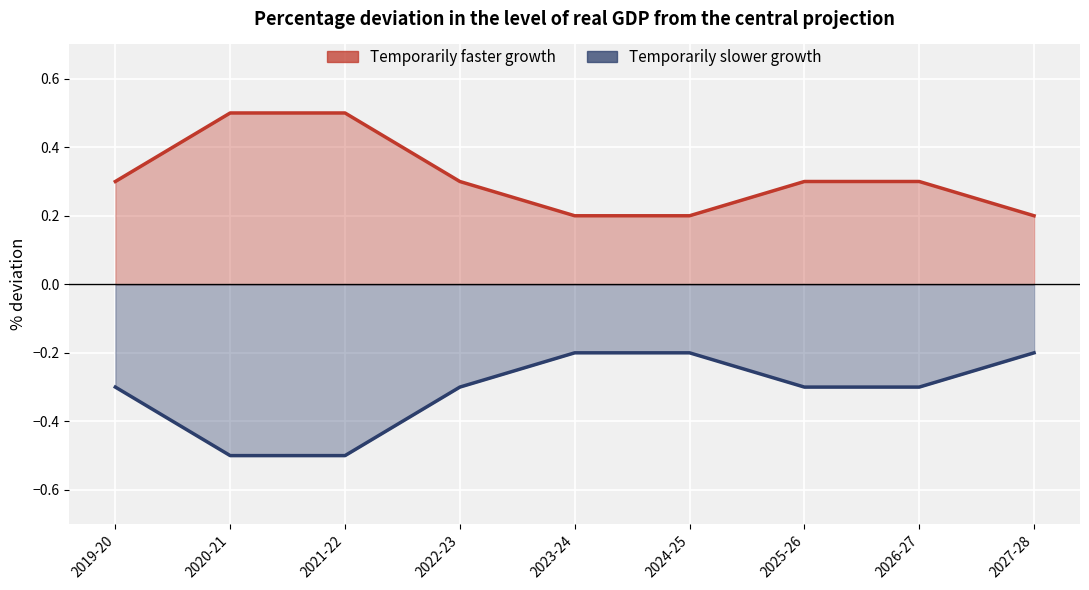

The Temporarily slower growth series shows -0.3 at 2019-20. True or false?

True